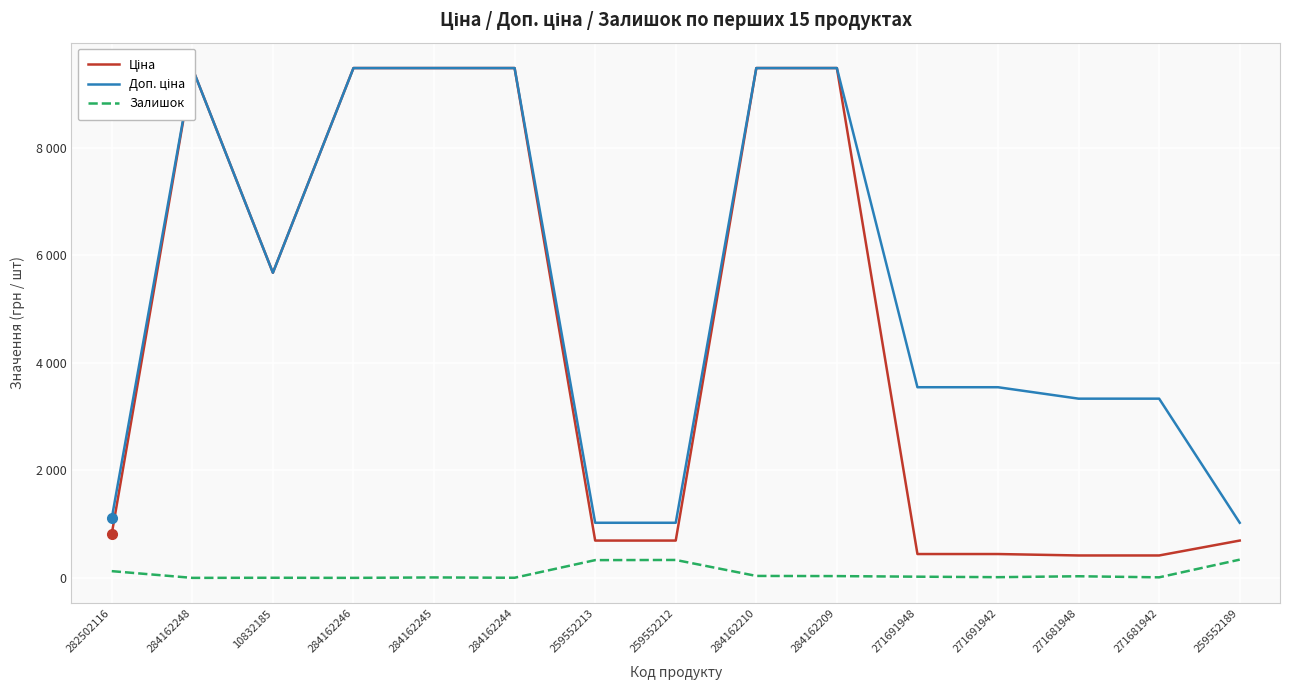

Reading left to right, what are all the values shown in this chart?

Ціна: 282502116=818.5	284162248=9480.1	10832185=5673.8	284162246=9480.1	284162245=9480.1	284162244=9480.1	259552213=693.7	259552212=693.7	284162210=9480.1	284162209=9480.1	271691948=443.1	271691942=443.1	271681948=416.6	271681942=416.6	259552189=693.7
Доп. ціна: 282502116=1109.2	284162248=9480.1	10832185=5673.8	284162246=9480.1	284162245=9480.1	284162244=9480.1	259552213=1024.6	259552212=1024.6	284162210=9480.1	284162209=9480.1	271691948=3545.0	271691942=3545.0	271681948=3332.5	271681942=3332.5	259552189=1024.6
Залишок: 282502116=125.0	284162248=0.0	10832185=2.0	284162246=0.0	284162245=8.0	284162244=2.0	259552213=330.0	259552212=333.0	284162210=36.0	284162209=33.0	271691948=22.0	271691942=13.0	271681948=30.0	271681942=10.0	259552189=339.0